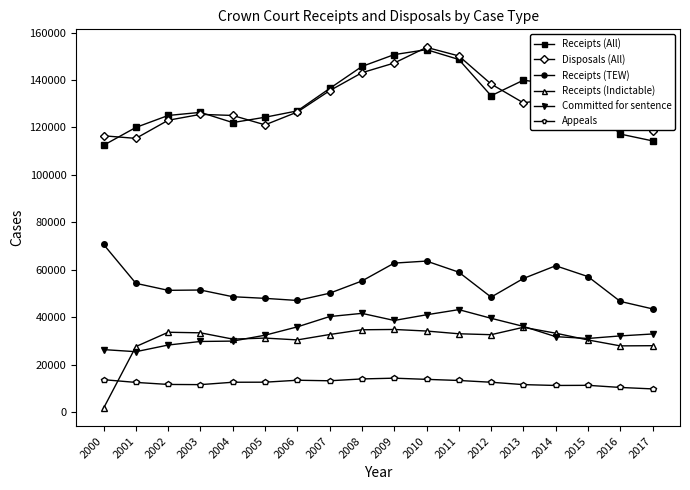

What is the difference between the highest and lowest values at 2017?

108789